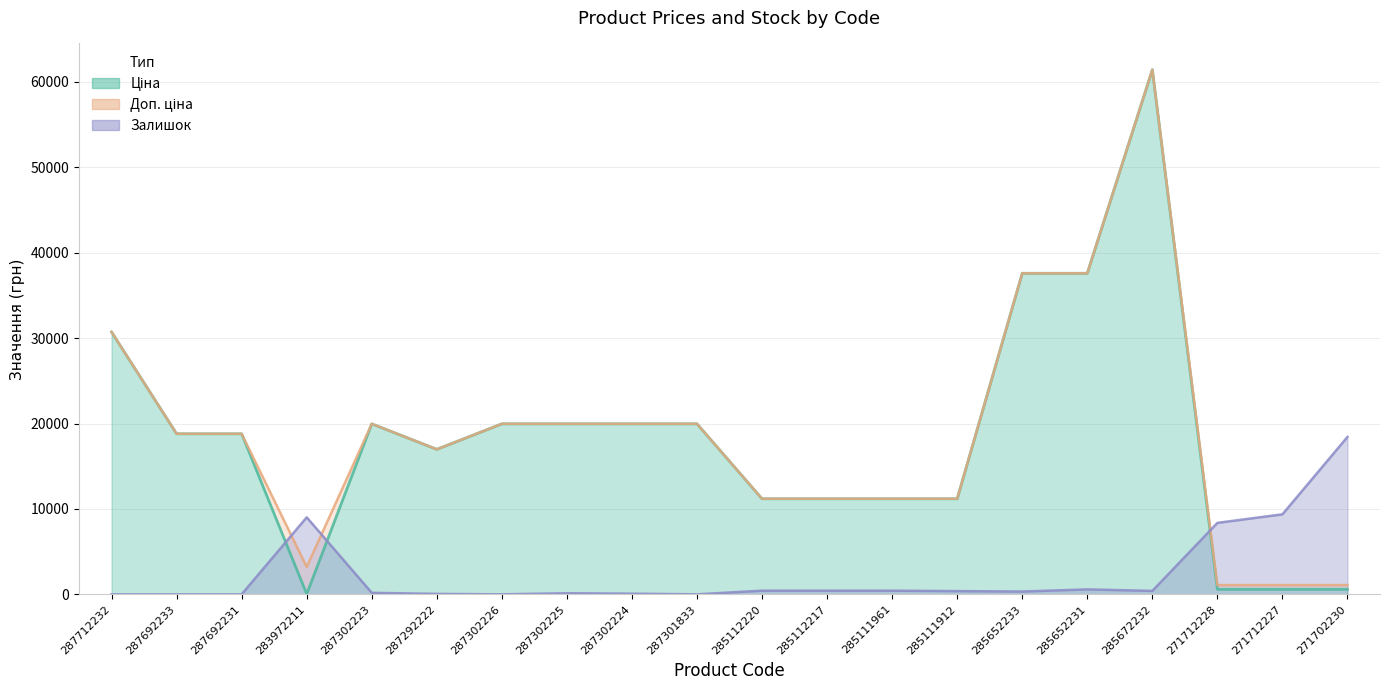

Is the value of Доп. ціна at 285112220 greater than the value of Залишок at 285112220?

Yes